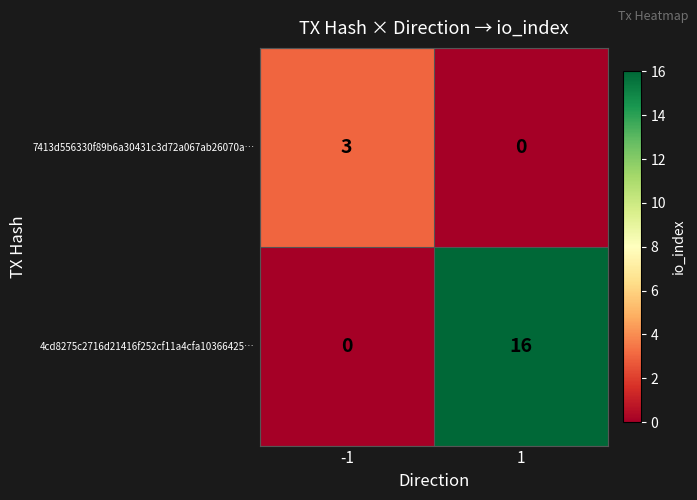

What is the approximate value of 4cd8275c2716d21416f252cf11a4cfa10366425… at 1, to the nearest 10?

20